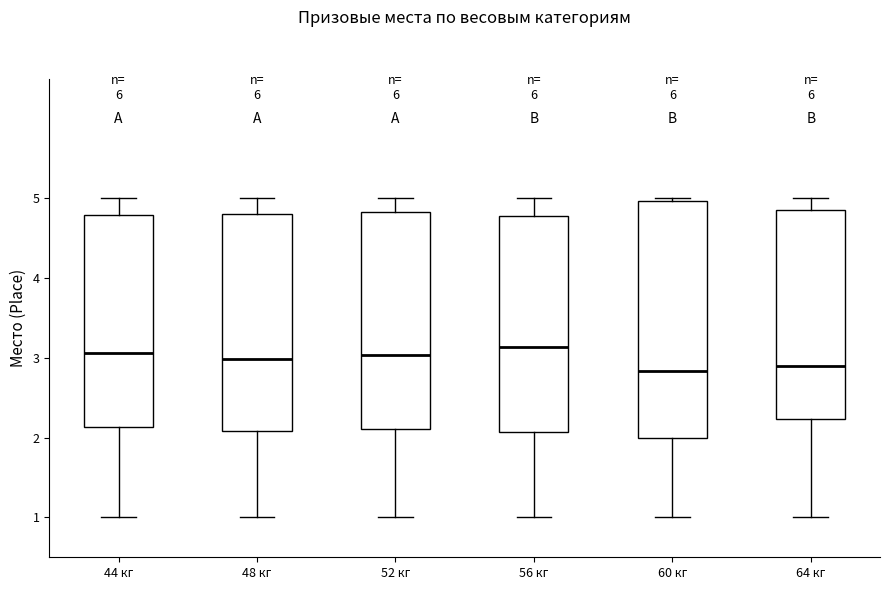

Comparing the boxes themselves (not the whiskers), which one is the tallest?

60 кг